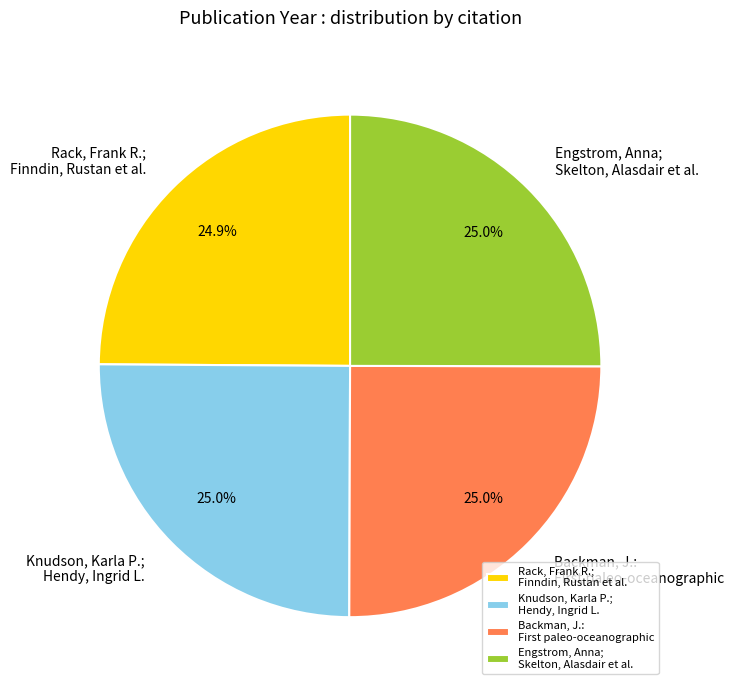

Is there any slice that represents more than half of the pie?

No